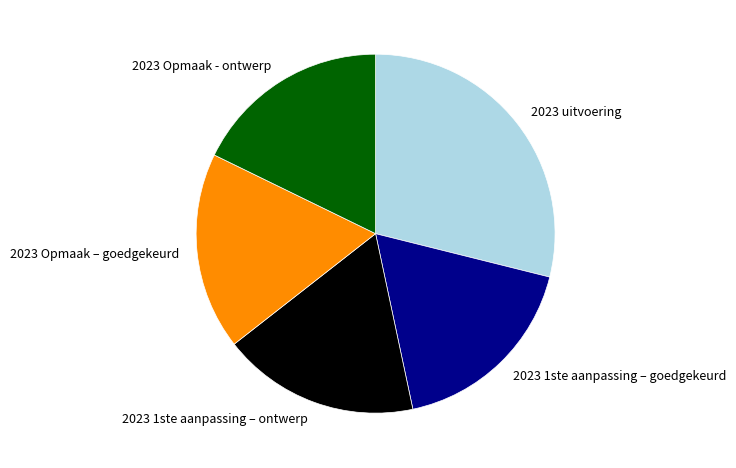

What is the largest slice in the pie chart?

2023 uitvoering